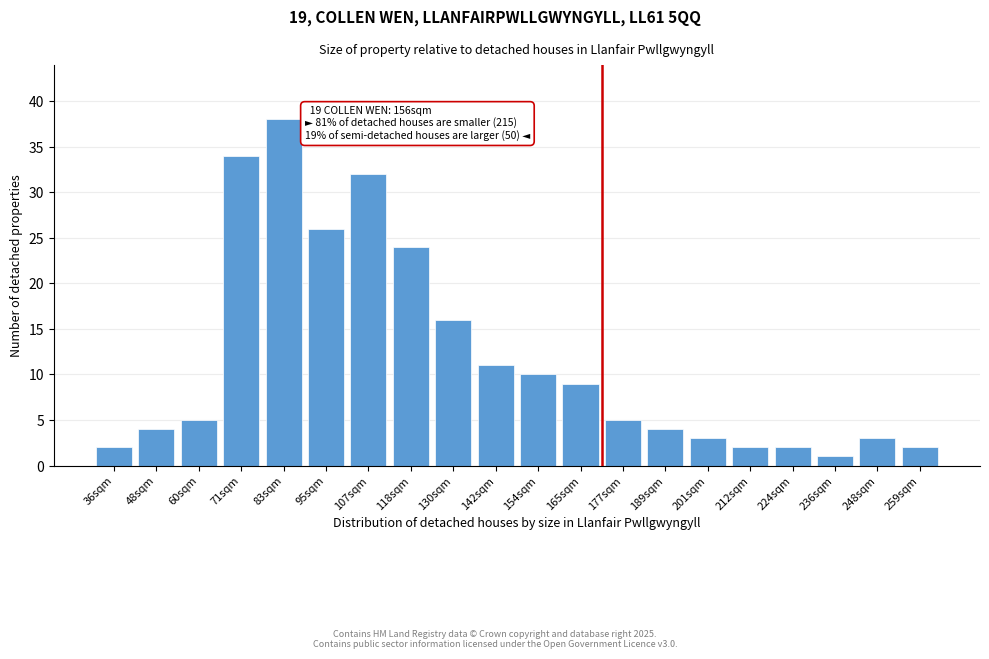

Reading left to right, list all the values displayed in this chart.

36sqm=2	48sqm=4	60sqm=5	71sqm=34	83sqm=38	95sqm=26	107sqm=32	118sqm=24	130sqm=16	142sqm=11	154sqm=10	165sqm=9	177sqm=5	189sqm=4	201sqm=3	212sqm=2	224sqm=2	236sqm=1	248sqm=3	259sqm=2